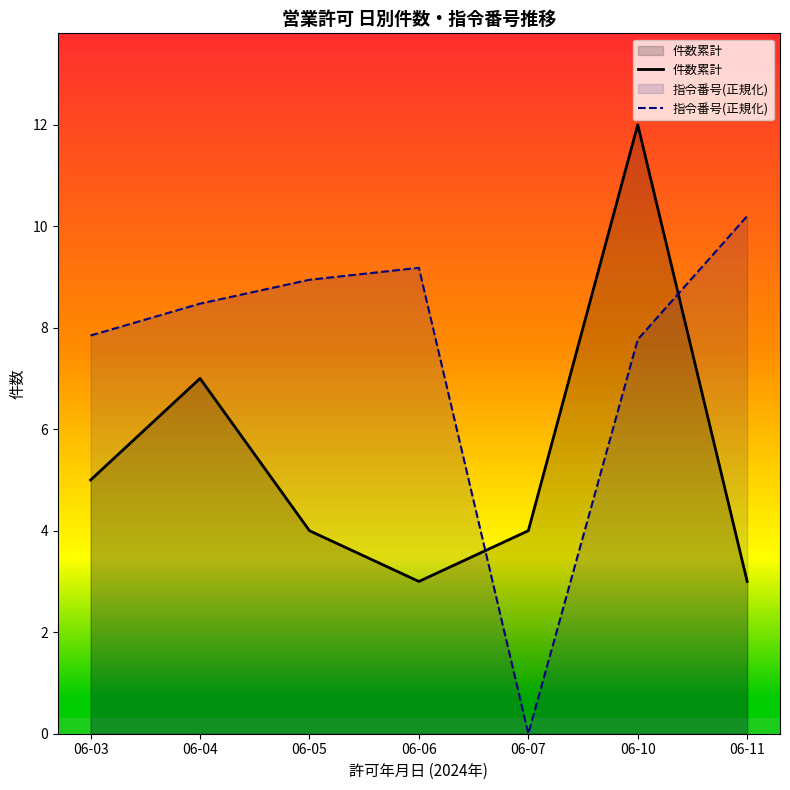

How many 件数累計 values are between 3 and 7?

6